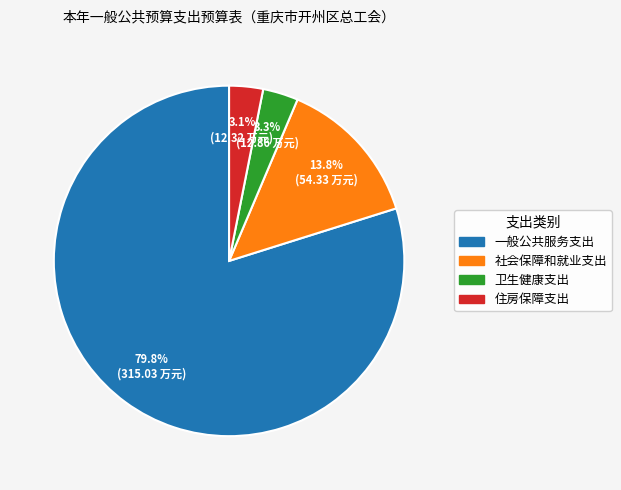

Between 社会保障和就业支出 and 卫生健康支出, which is larger?

社会保障和就业支出